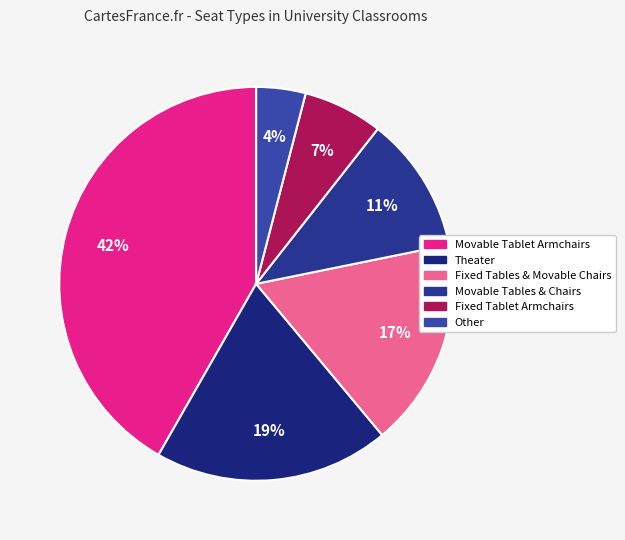

Which category has the smallest portion of the pie?

Other